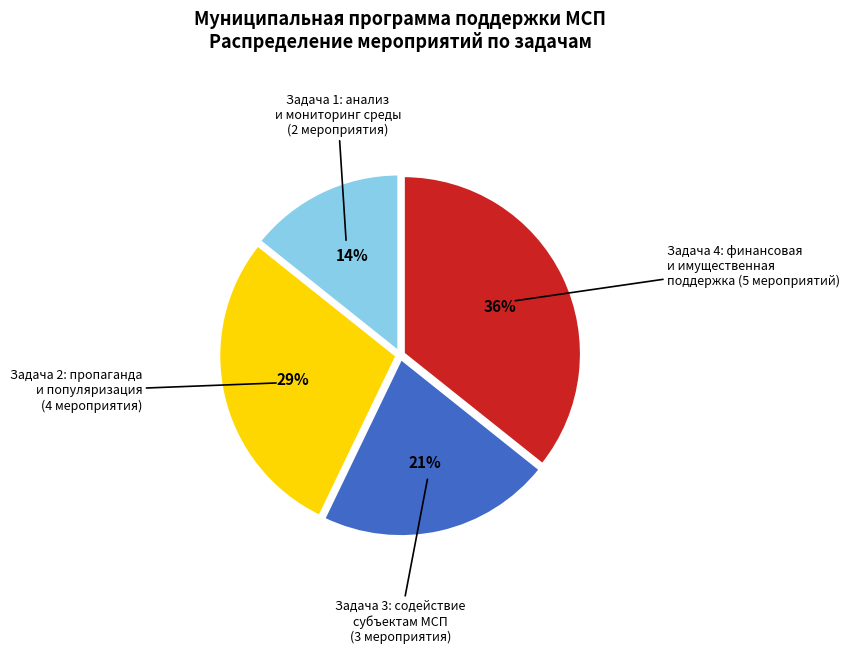

Is it true that Задача 3: содействие субъектам МСП is 7% of the pie?

False